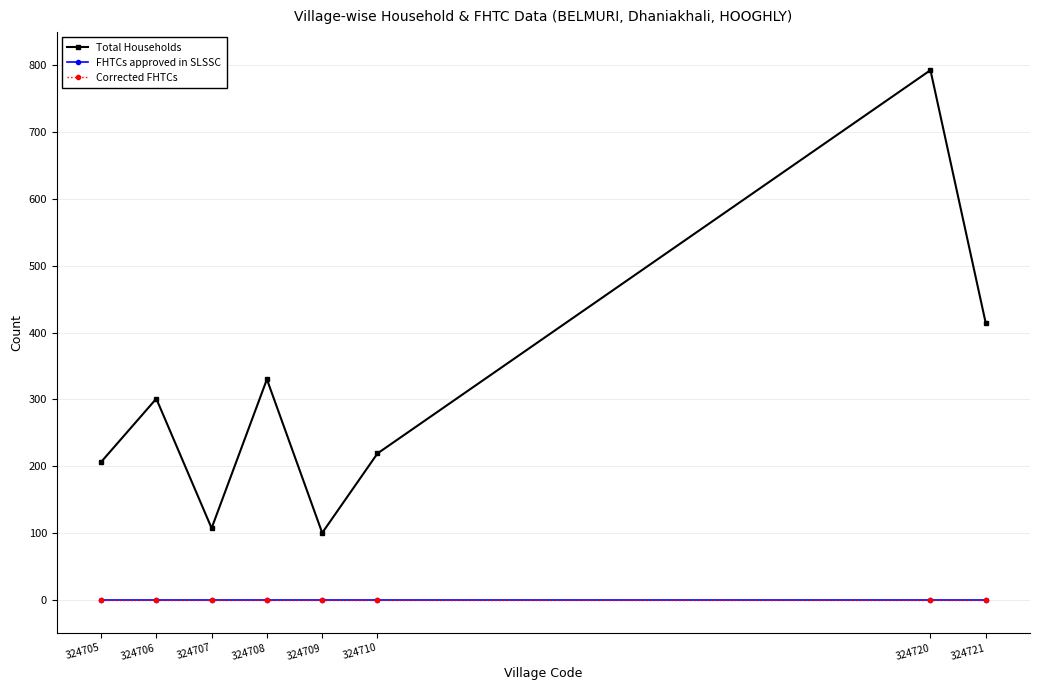

Is this an area chart (filled region under the line)?

No